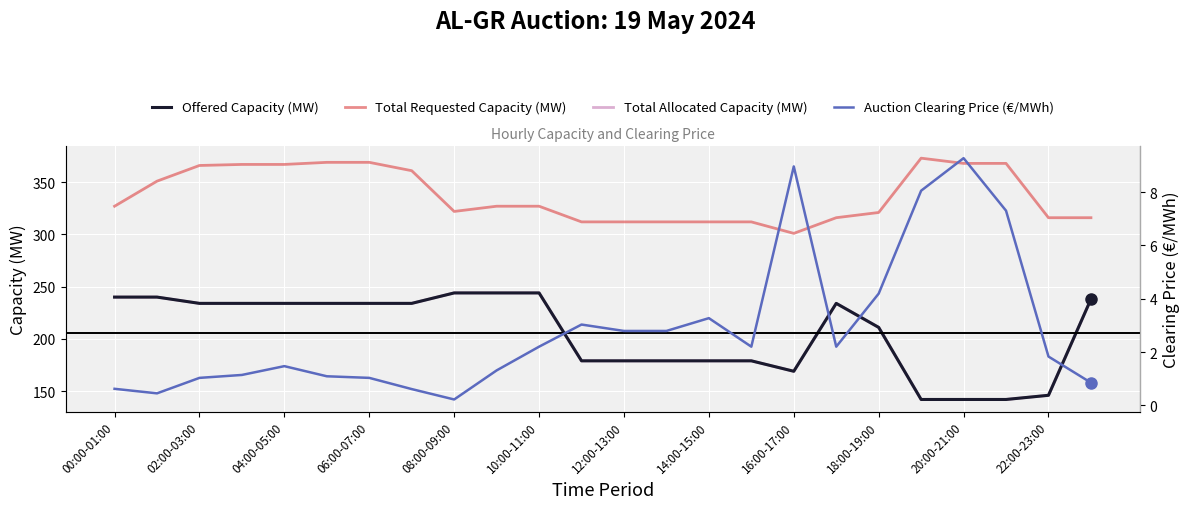

What is the difference between the maximum and second lowest values in the Total Allocated Capacity (MW) series?

102.0